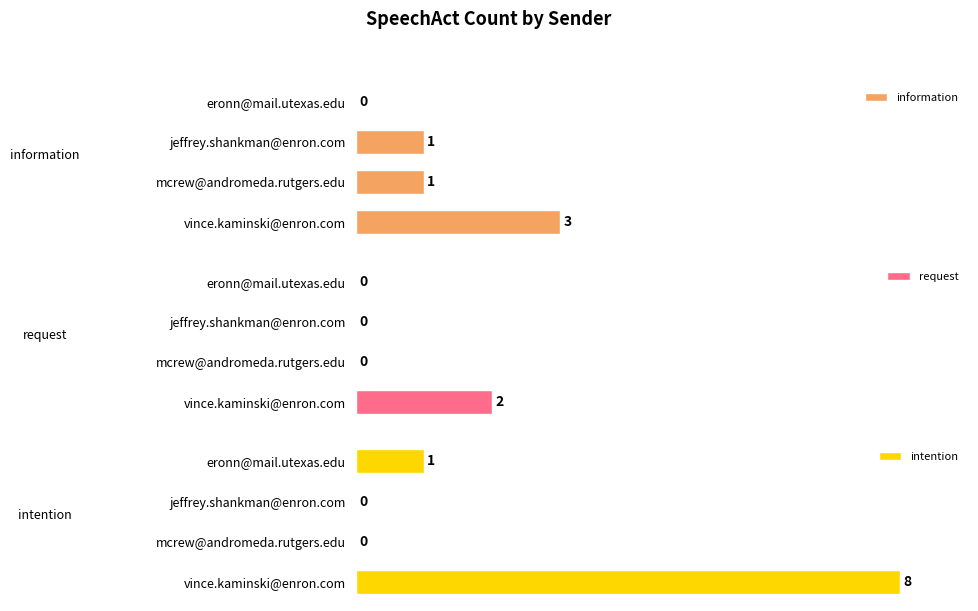

What is the difference between the information values at 0 and 2?

2